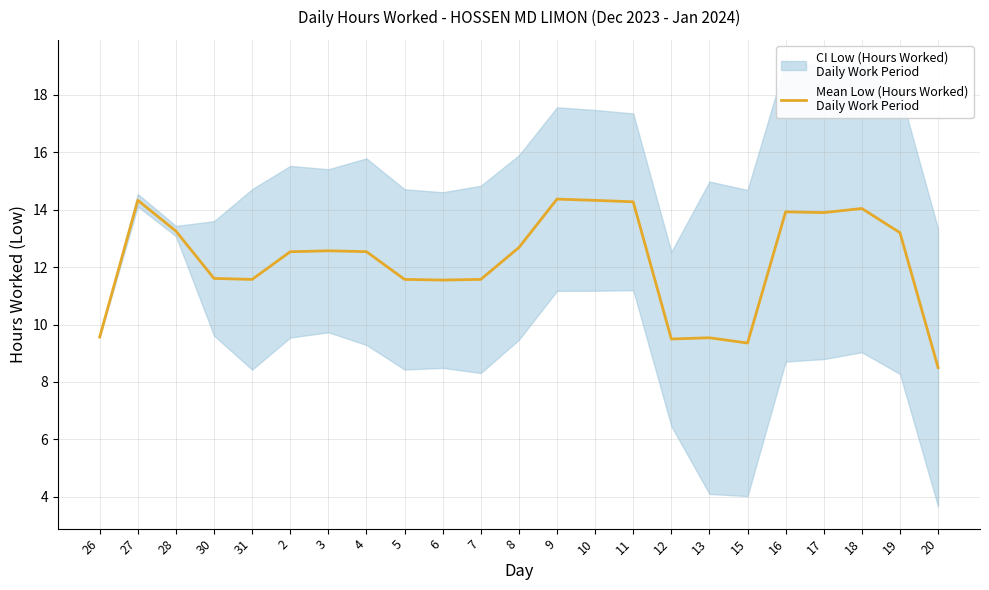

The chart shows a value of 18.9 at 19. True or false?

False